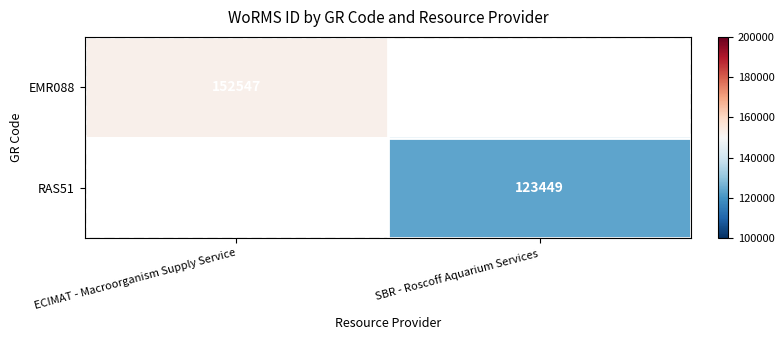

The RAS51 series shows 123449 at SBR - Roscoff Aquarium Services. True or false?

True